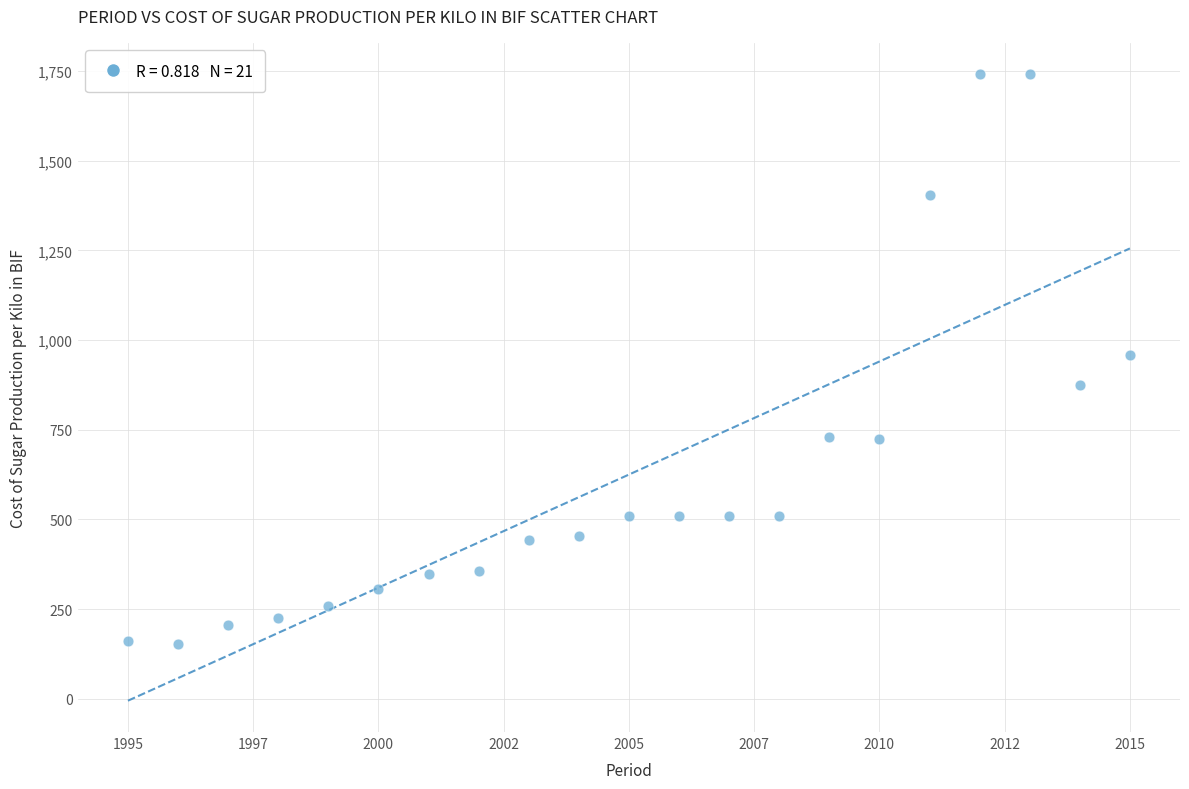

What is the range of X values (max minus min)?

20